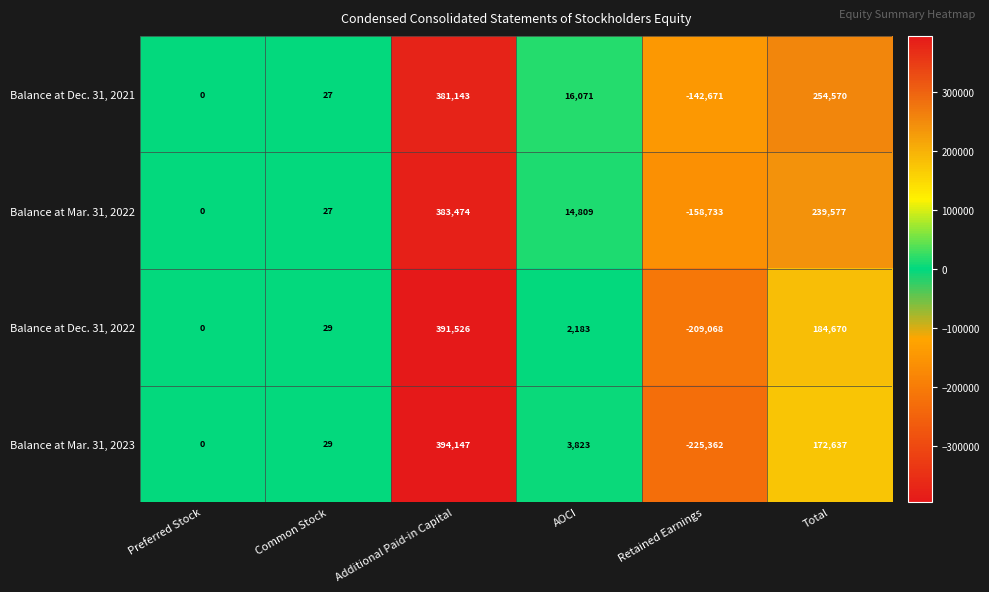

Is it true that Balance at Dec. 31, 2021 equals 16071 at AOCI?

True